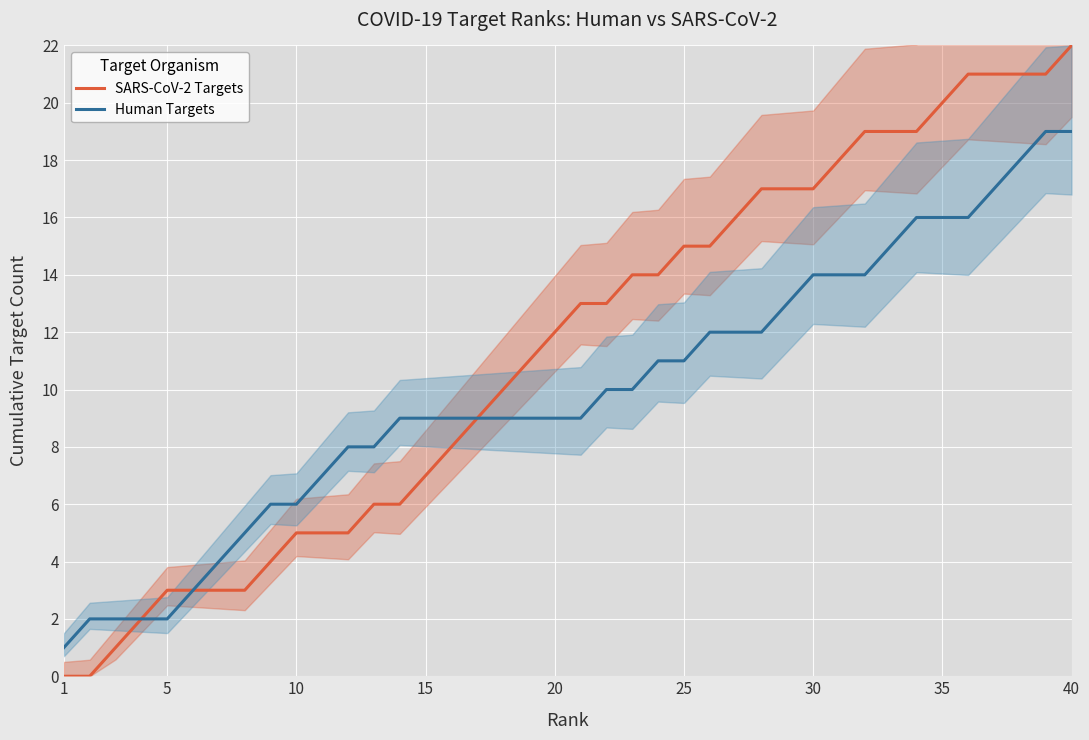

Reading left to right, transcribe all the data shown in this chart.

SARS-CoV-2 Targets: 0	0	1	2	3	3	3	3	4	5	5	5	6	6	7	8	9	10	11	12	13	13	14	14	15	15	16	17	17	17	18	19	19	19	20	21	21	21	21	22
Human Targets: 1	2	2	2	2	3	4	5	6	6	7	8	8	9	9	9	9	9	9	9	9	10	10	11	11	12	12	12	13	14	14	14	15	16	16	16	17	18	19	19